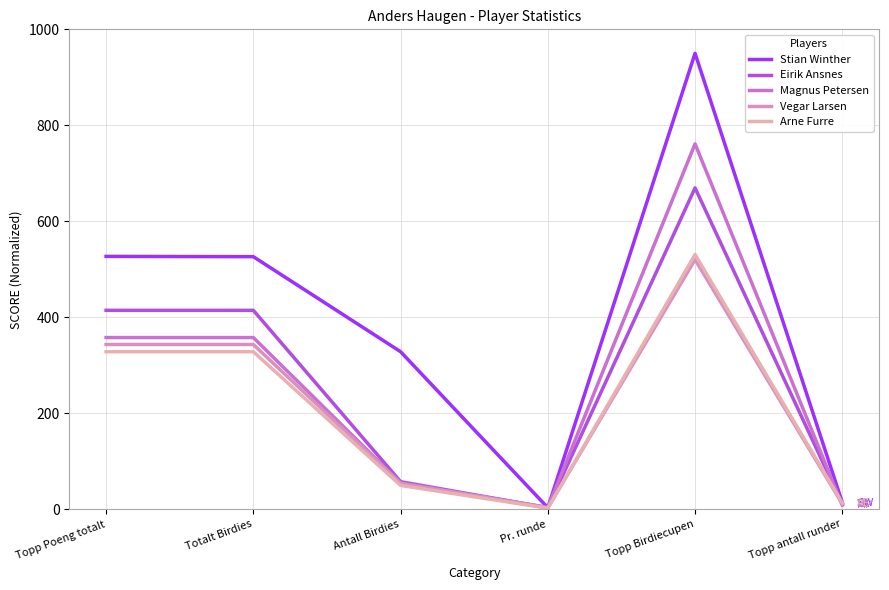

At which category is the sum across all series the highest?

Topp Birdiecupen